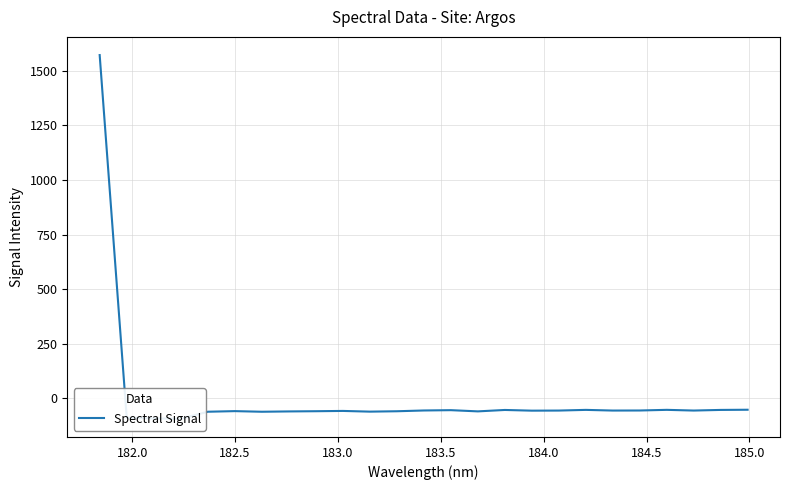

How many points are higher than both their immediate neighbors (excluding endpoints)?

6